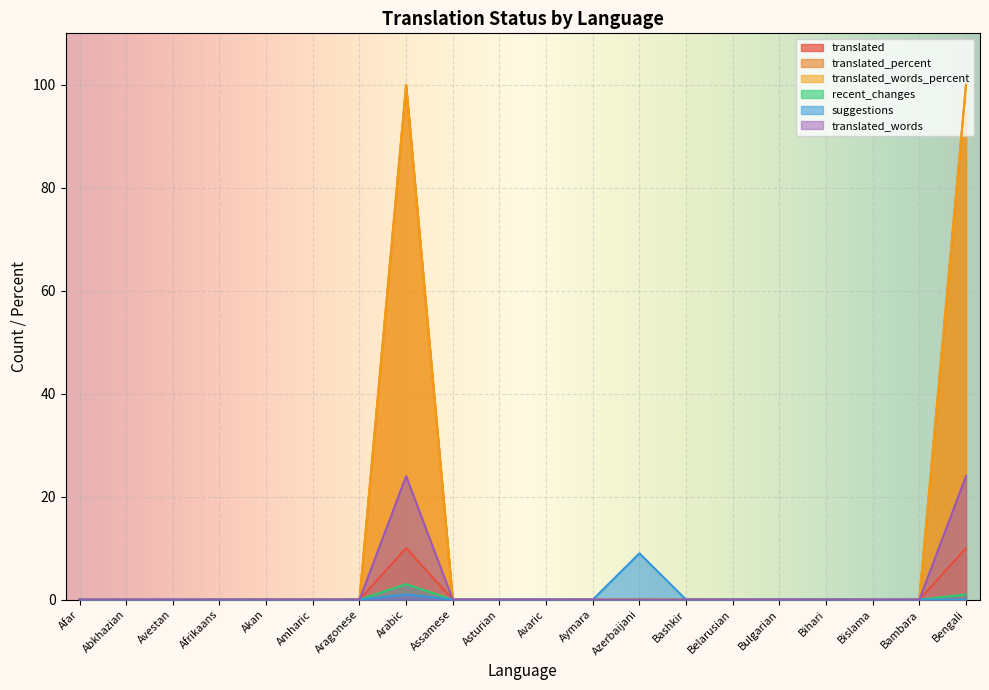

The suggestions series shows 0 at Afar. True or false?

True